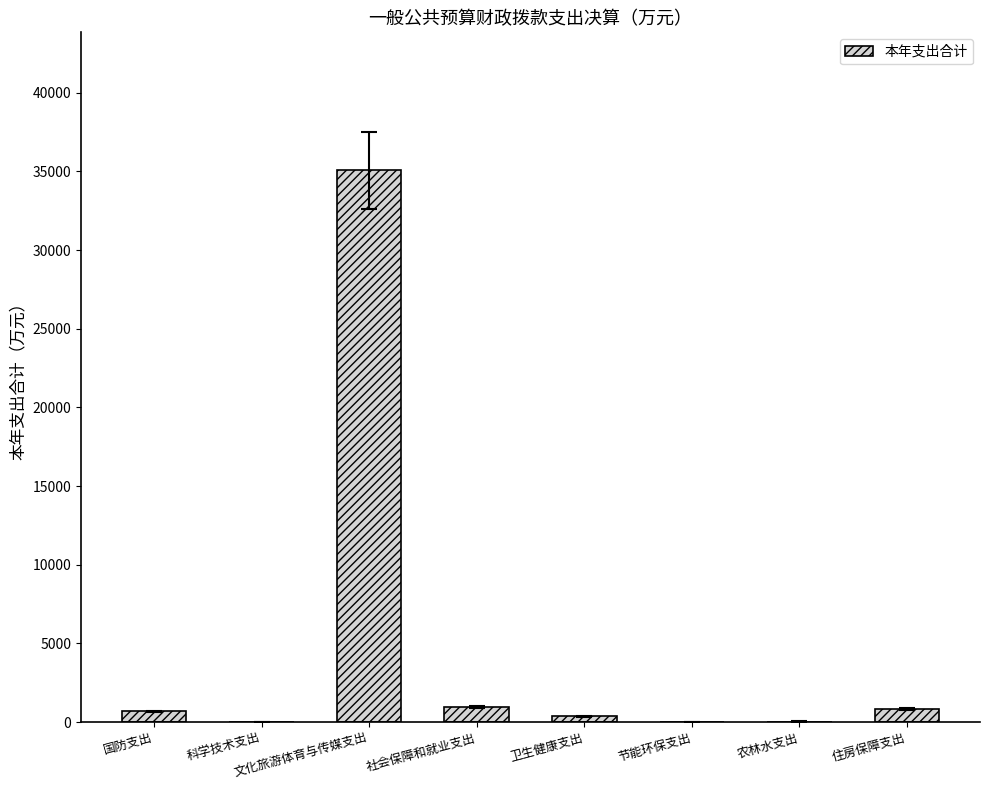

Are the bars horizontal?

No